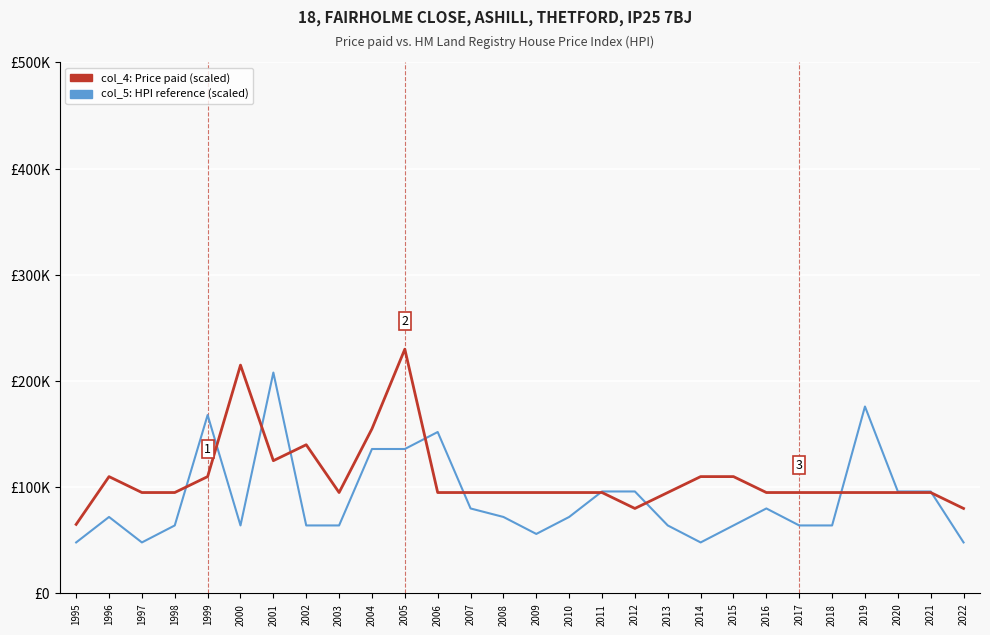

Does the chart have visible grid lines?

Yes